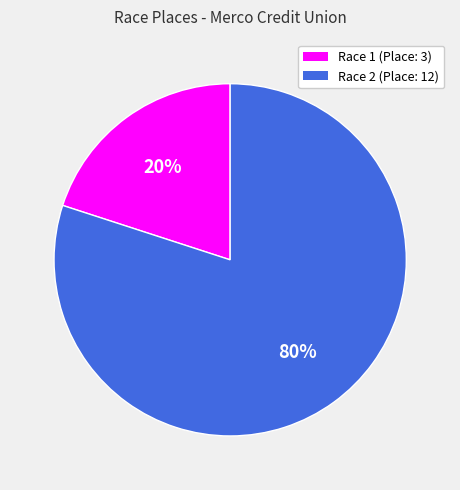

What percentage is the Race 1 (Place: 3) slice, to the nearest percent?

20%